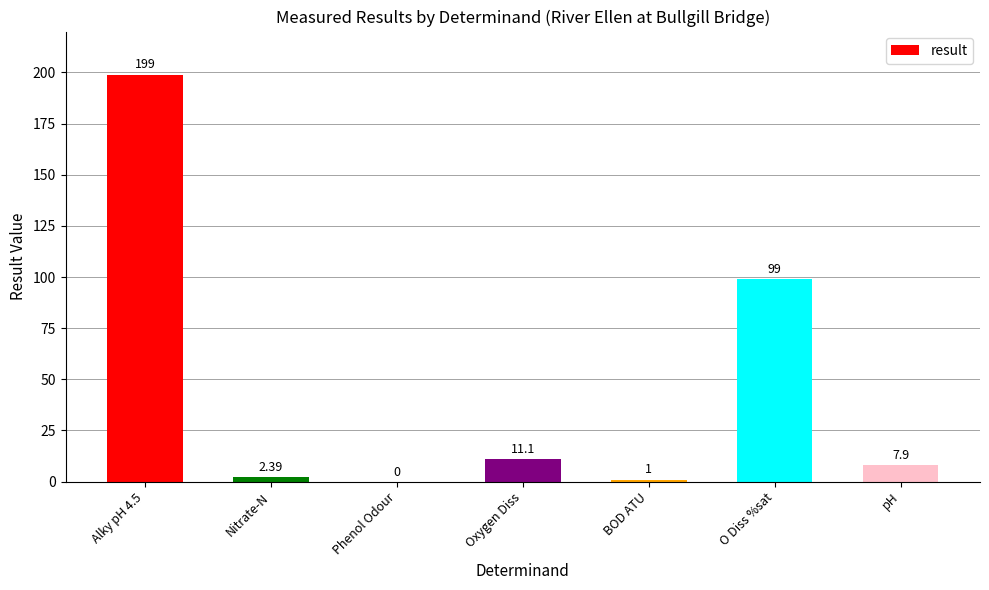

What is the change in value from Phenol Odour to BOD ATU?

+1.0